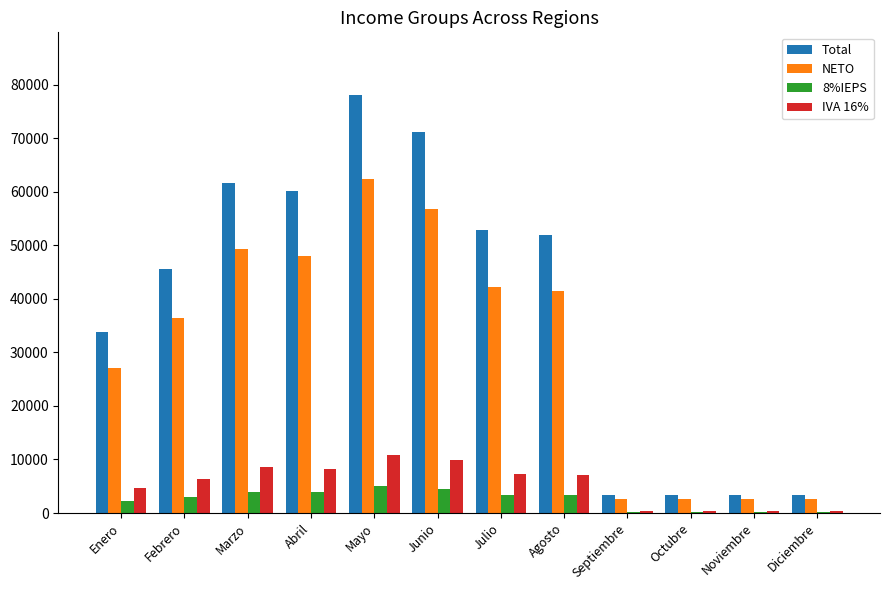

The Total series shows 3373 at Diciembre. True or false?

True